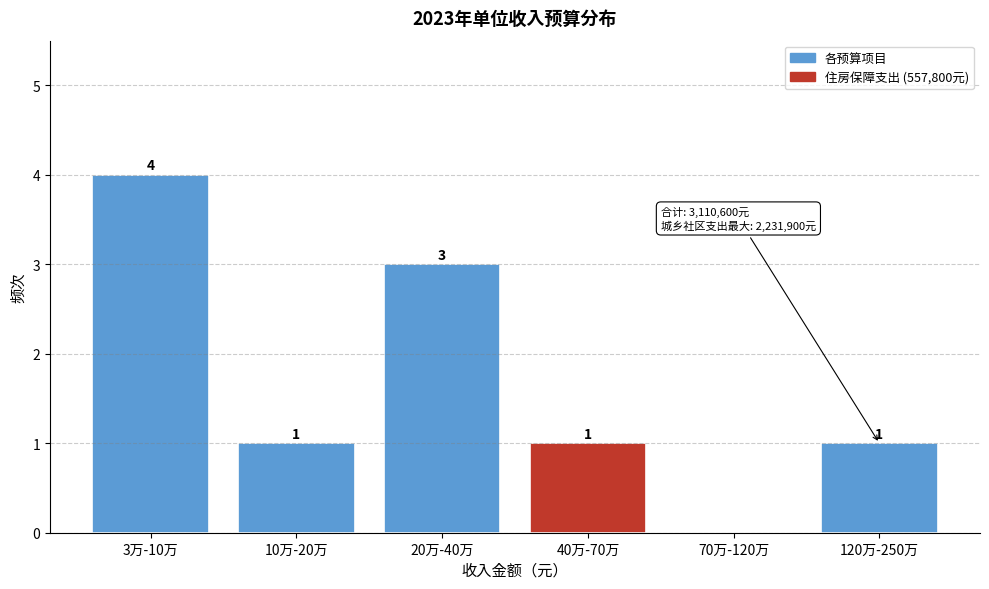

Reading right to left, extract all data points from this chart.

120万-250万=1	70万-120万=0	40万-70万=1	20万-40万=3	10万-20万=1	3万-10万=4